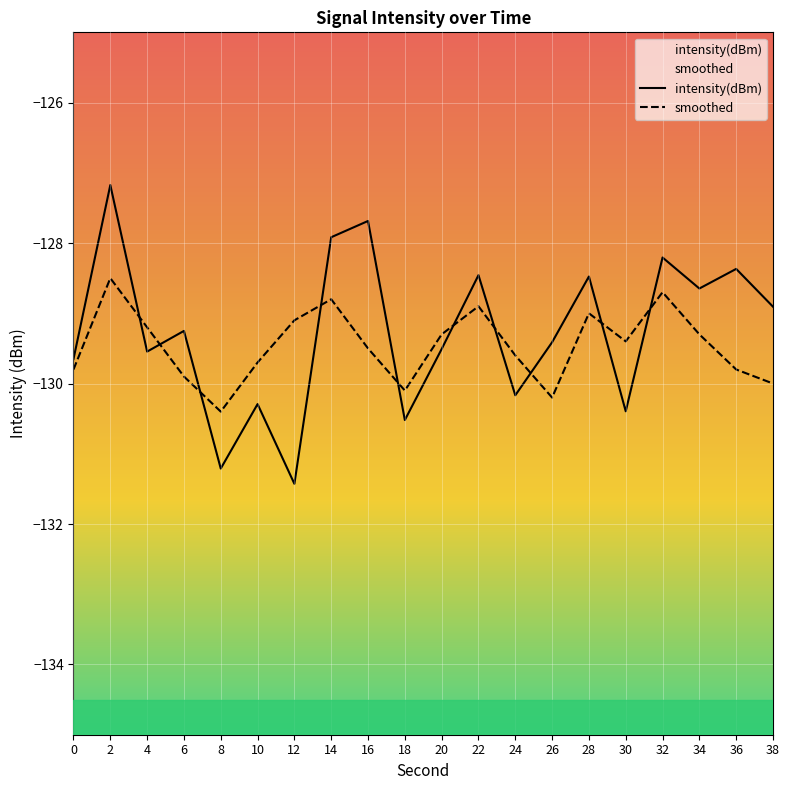

Reading right to left, transcribe all the data shown in this chart.

intensity(dBm): 38=-128.9	36=-128.4	34=-128.6	32=-128.2	30=-130.4	28=-128.5	26=-129.4	24=-130.2	22=-128.5	20=-129.5	18=-130.5	16=-127.7	14=-127.9	12=-131.4	10=-130.3	8=-131.2	6=-129.3	4=-129.5	2=-127.2	0=-129.7
smoothed: 38=-130.0	36=-129.8	34=-129.3	32=-128.7	30=-129.4	28=-129.0	26=-130.2	24=-129.6	22=-128.9	20=-129.3	18=-130.1	16=-129.5	14=-128.8	12=-129.1	10=-129.7	8=-130.4	6=-129.9	4=-129.2	2=-128.5	0=-129.8